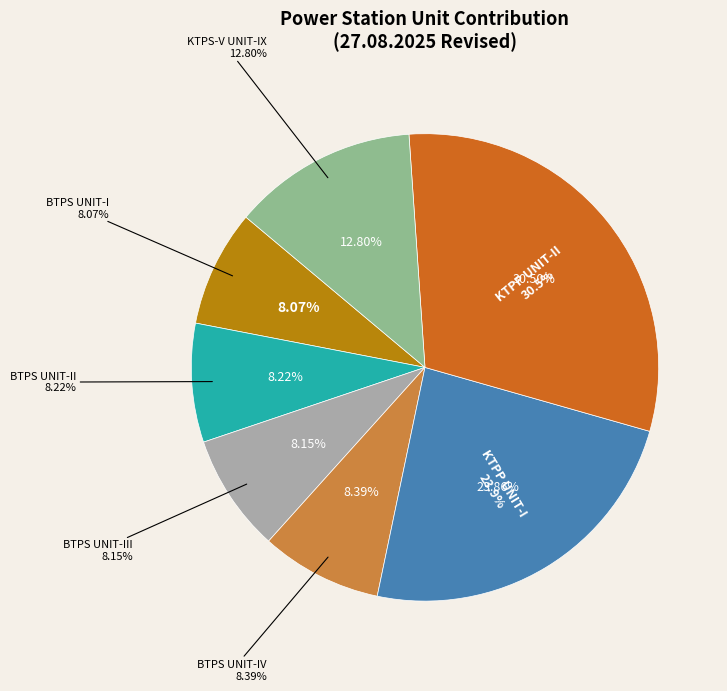

Is the sum of BTPS UNIT-III and BTPS UNIT-I greater than half?

No